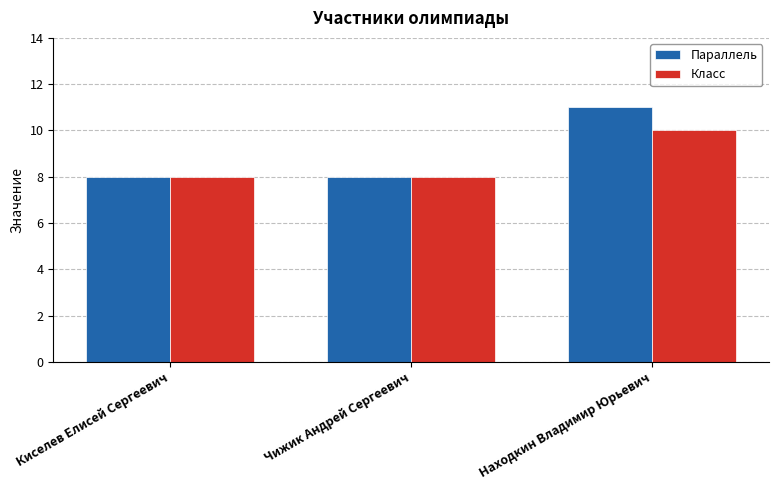

What are all the series names shown in the legend?

Параллель, Класс